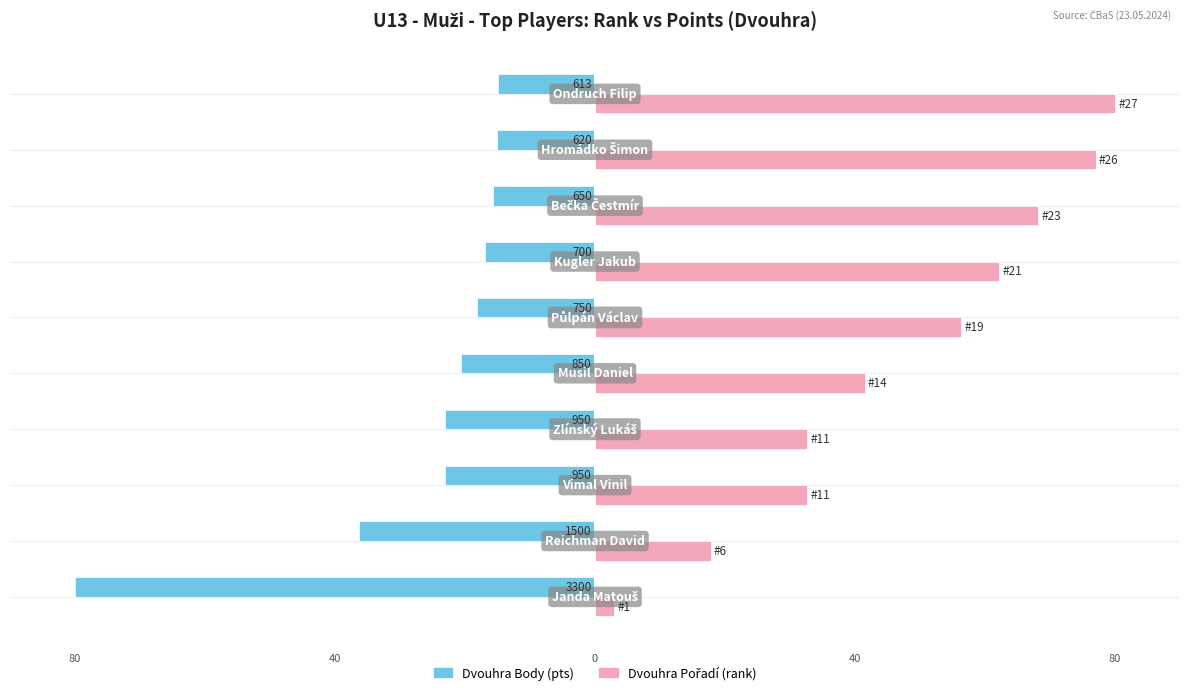

How many bars are there in total?

20